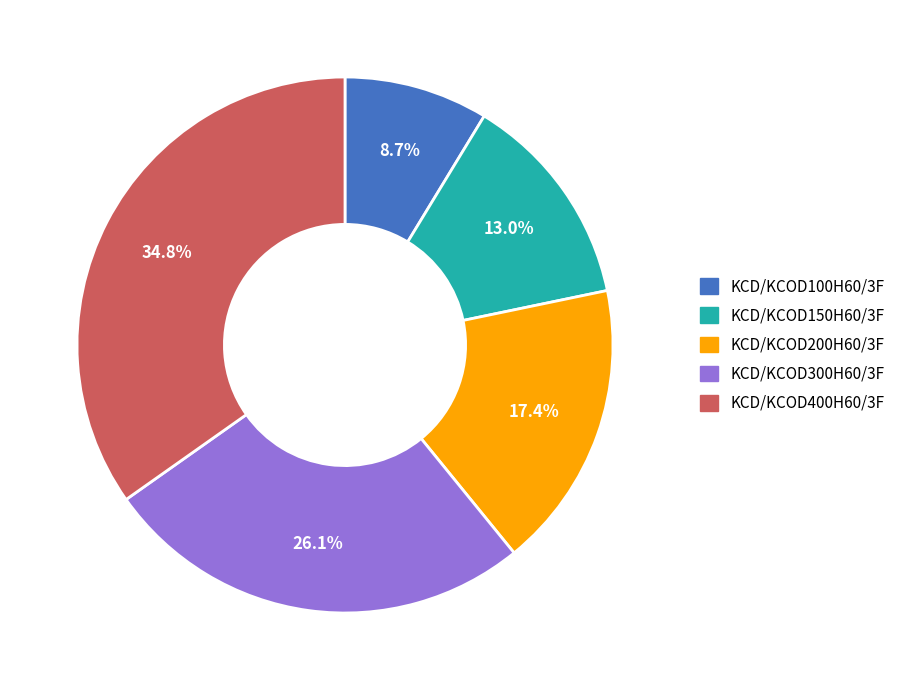

What is the ratio of the value at KCD/KCOD150H60/3F to the value at KCD/KCOD400H60/3F?

0.4